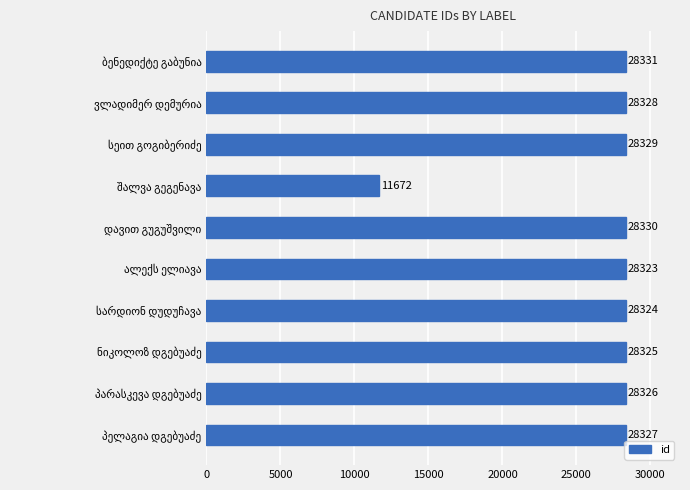

What is the maximum value shown in the chart?

28331